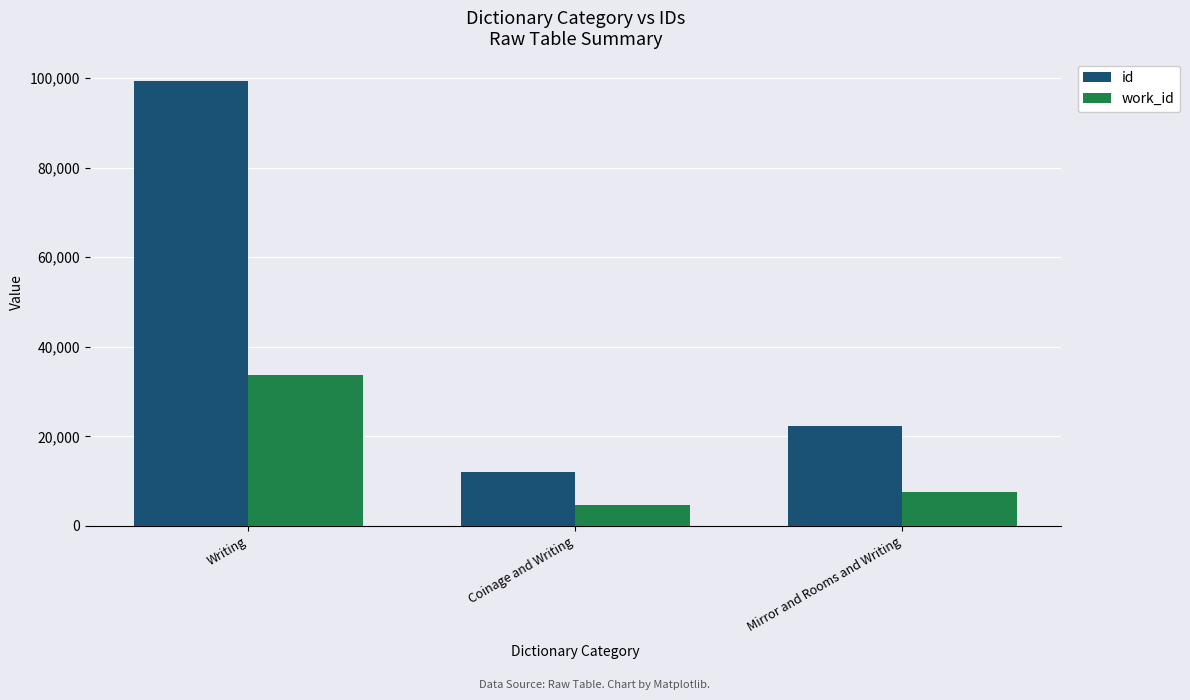

Which series has the largest total across all categories?

id